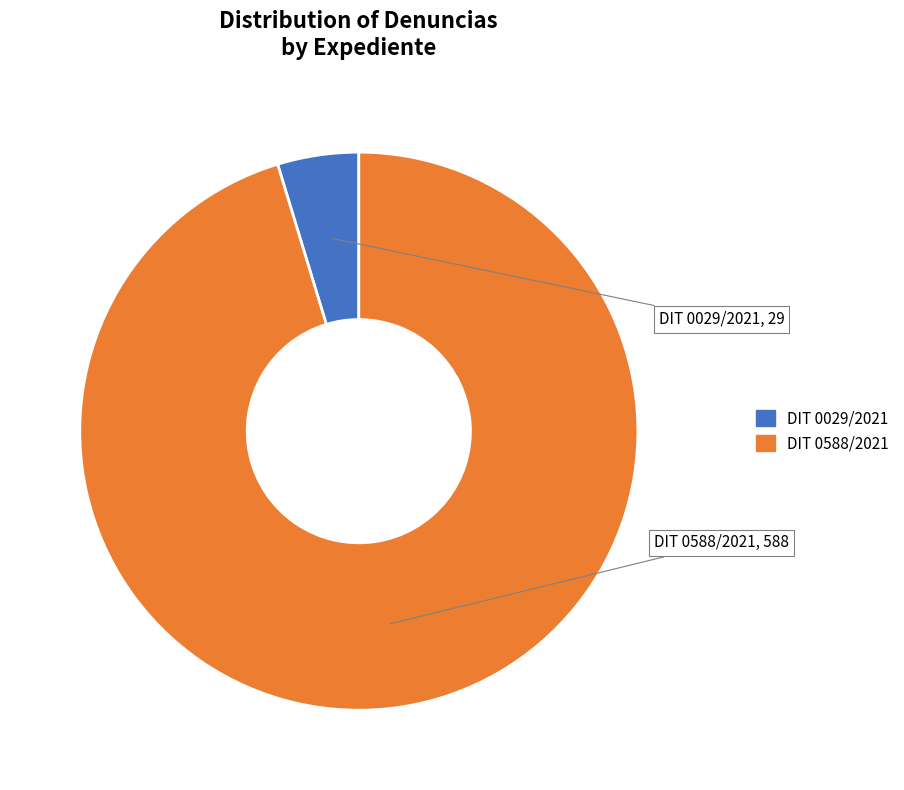

What is the majority slice?

DIT 0588/2021